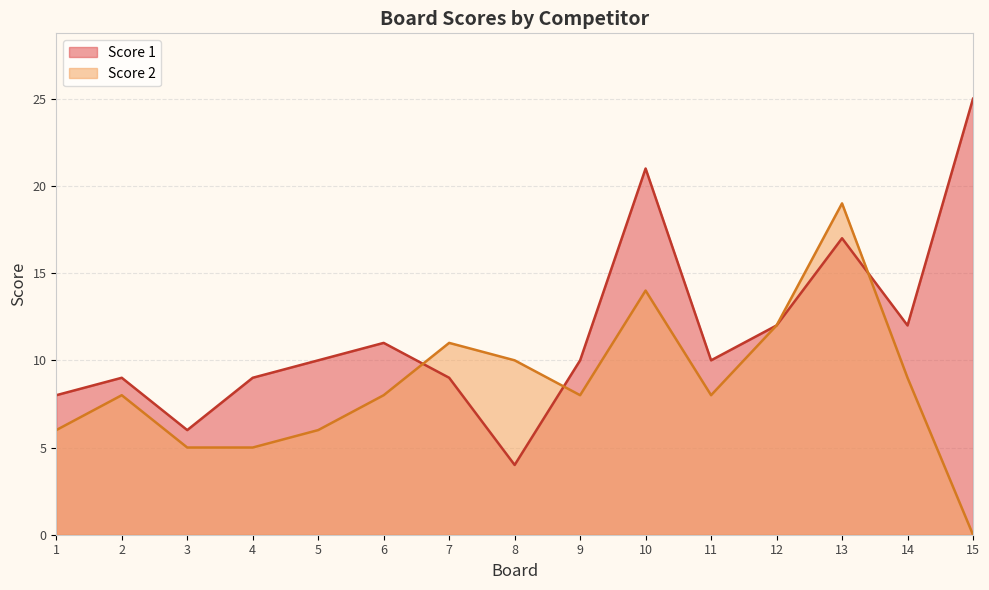

Reading left to right, transcribe all the data shown in this chart.

Score 1: 1=8	2=9	3=6	4=9	5=10	6=11	7=9	8=4	9=10	10=21	11=10	12=12	13=17	14=12	15=25
Score 2: 1=6	2=8	3=5	4=5	5=6	6=8	7=11	8=10	9=8	10=14	11=8	12=12	13=19	14=9	15=0